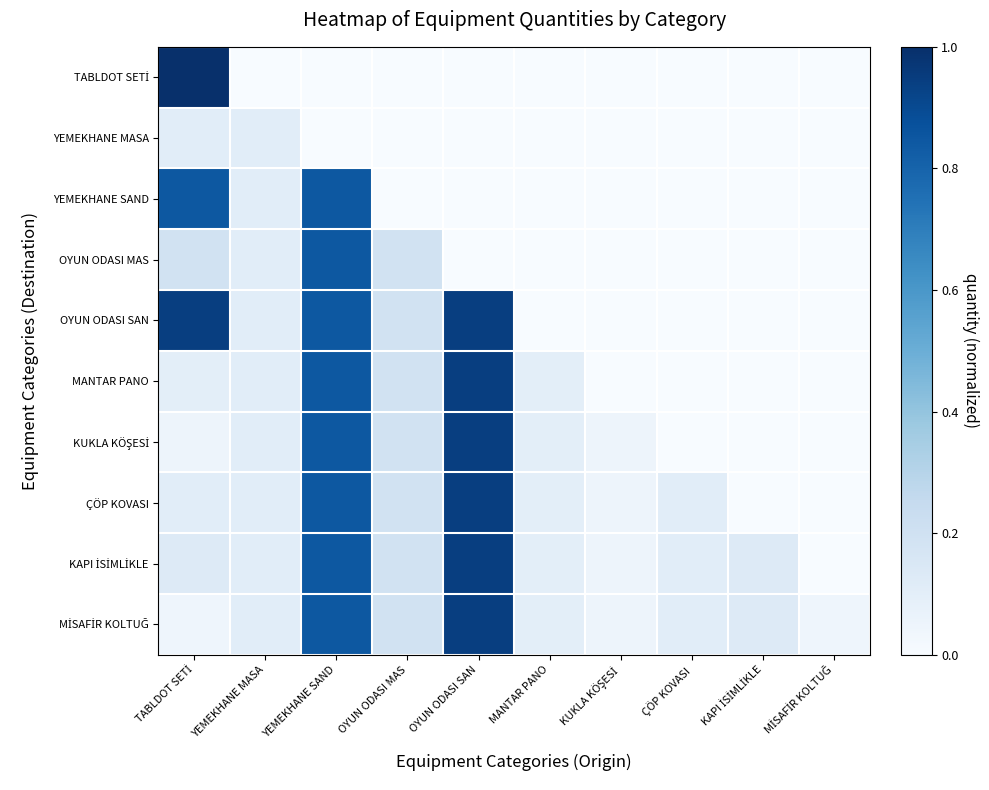

At how many categories does at least one series exceed 0?

10